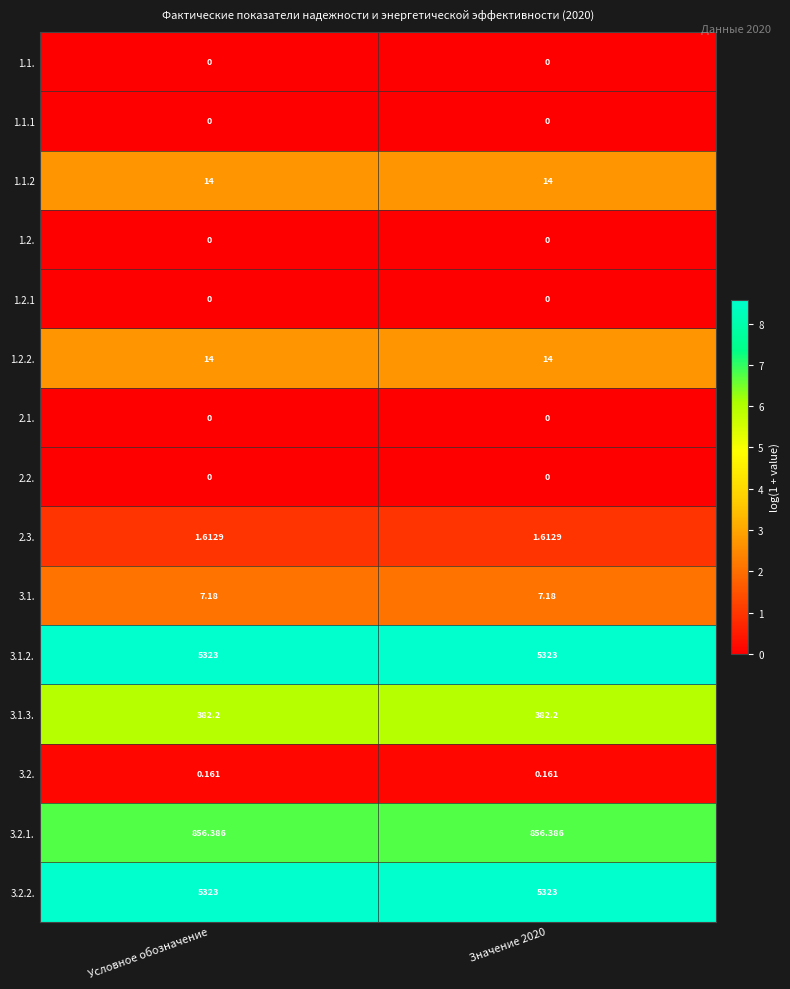

Is the value of 1.2. at Значение 2020 greater than the value of 3.2.1. at Условное обозначение?

No